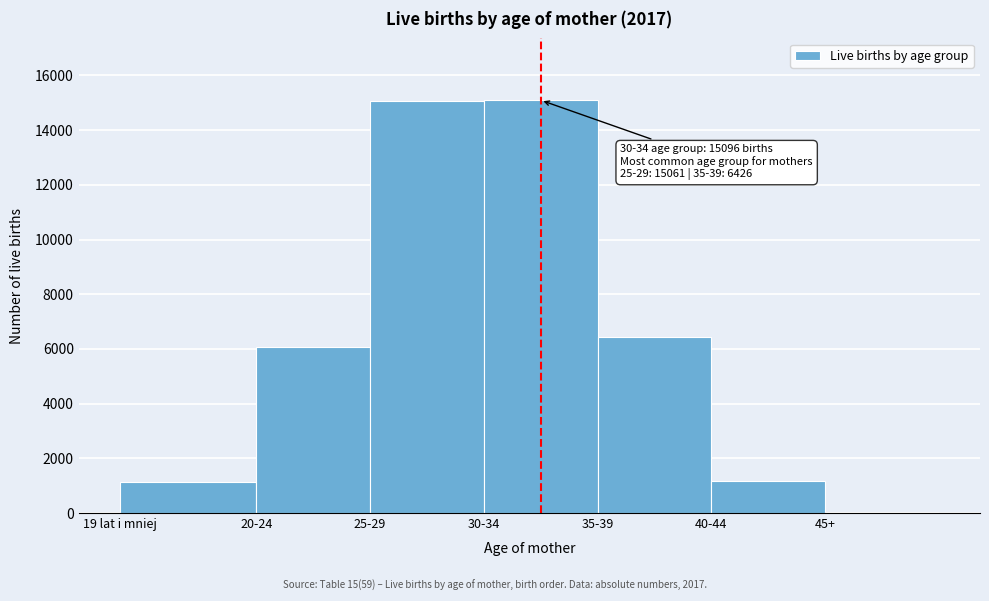

What is the maximum value shown in the chart?

15096